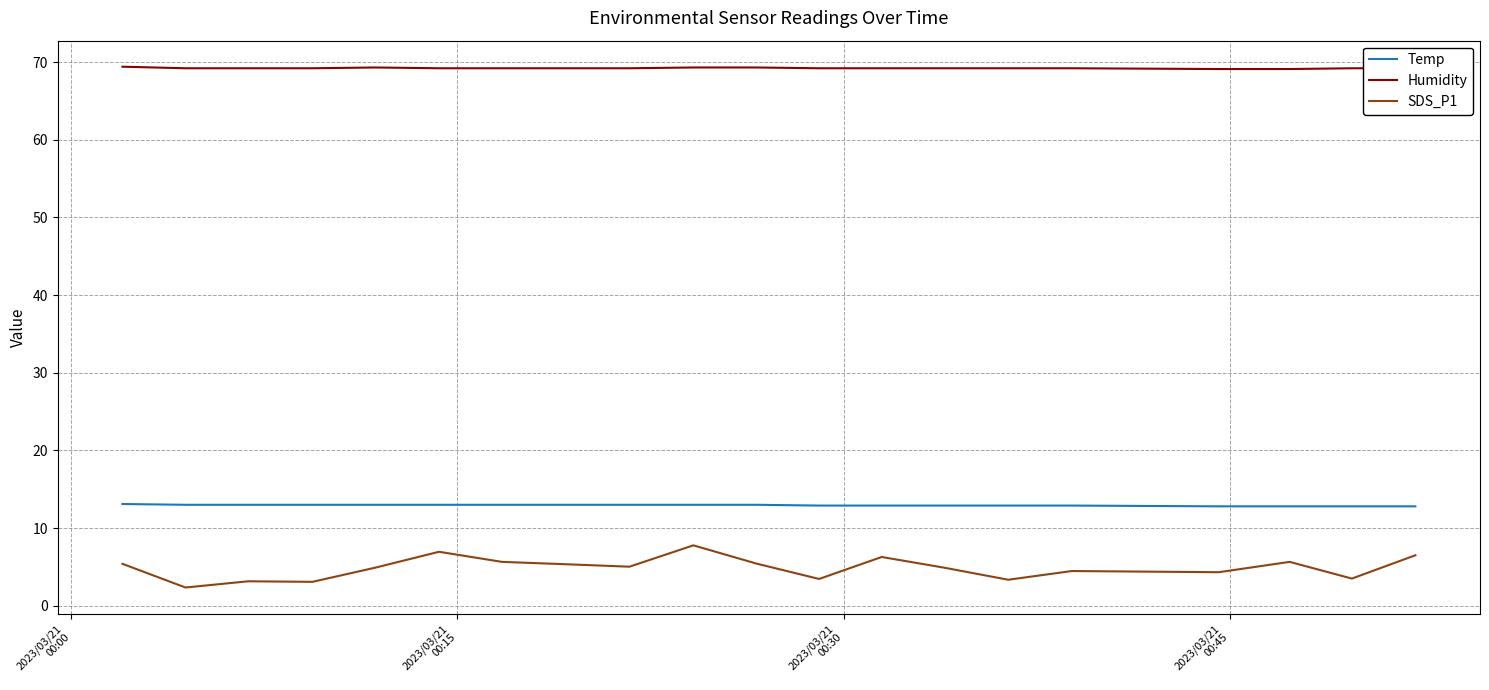

What are all the series names shown in the legend?

Temp, Humidity, SDS_P1